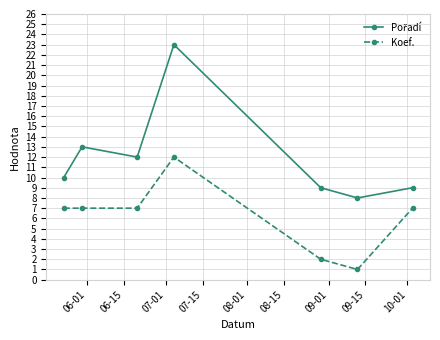

What is the average value of the Koef. series?

6